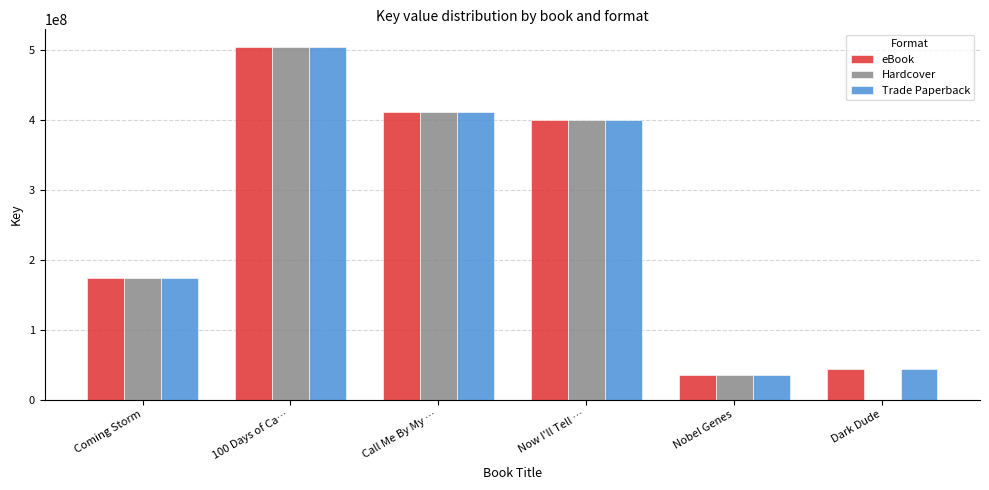

At which category does the chart reach its peak across all series?

100 Days of Ca…